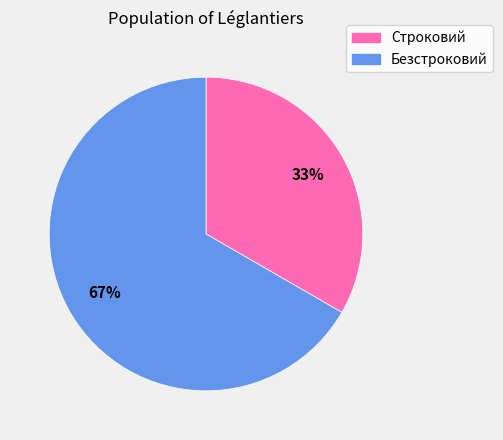

How many slices are in this pie chart?

2